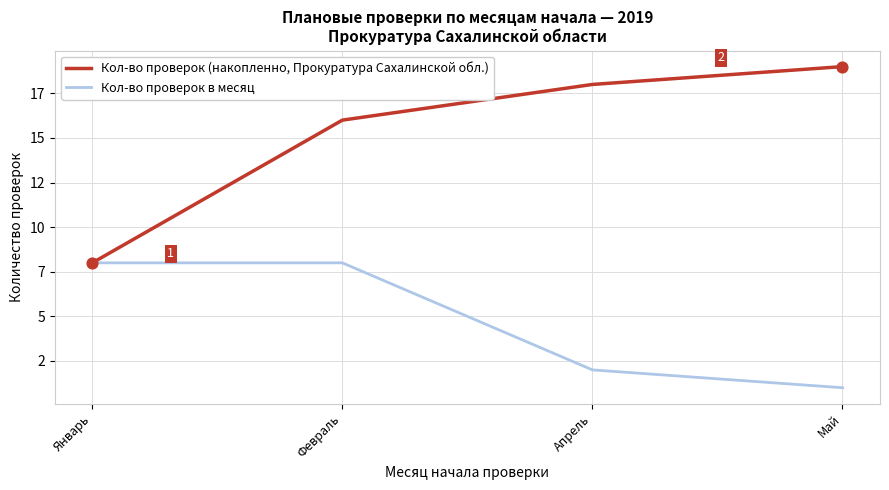

Does the chart have visible grid lines?

Yes